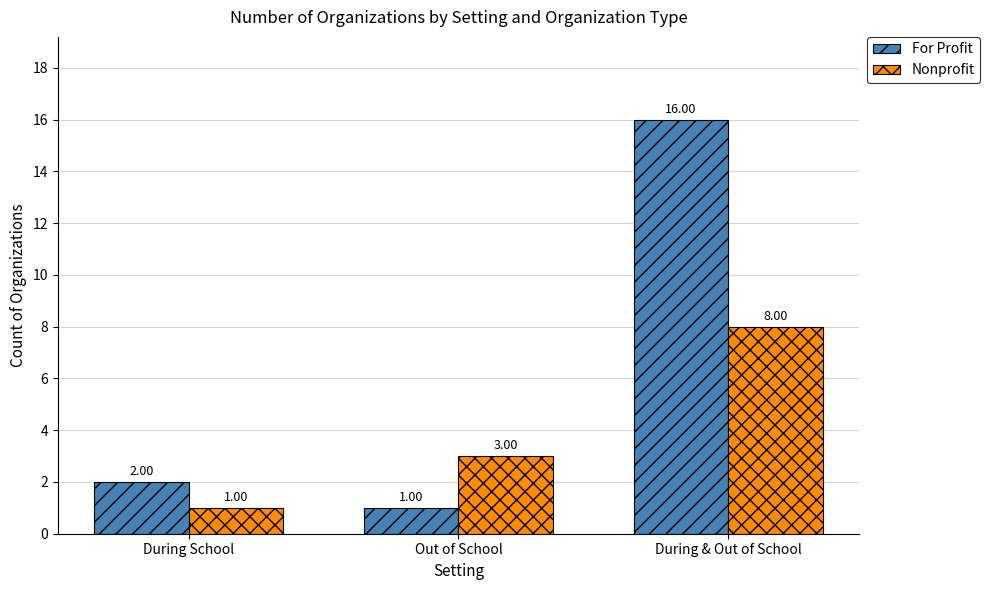

Is the value of Nonprofit at During & Out of School greater than the value of For Profit at Out of School?

Yes